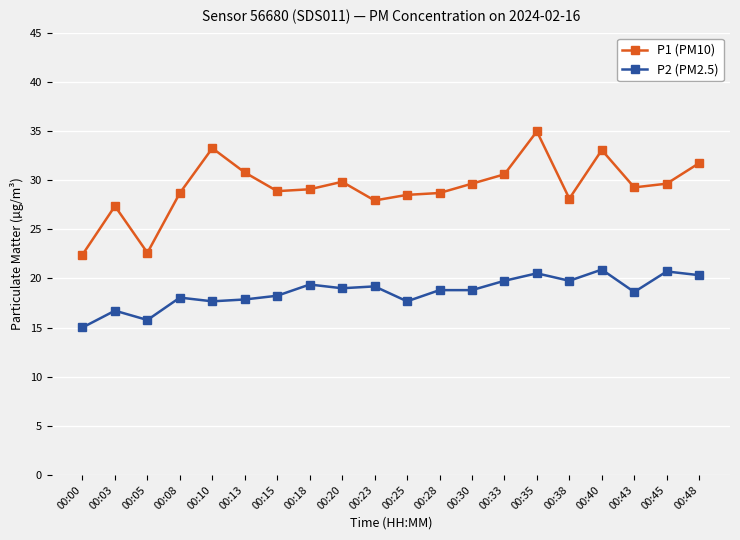

The P2 (PM2.5) series shows 33.5 at 00:28. True or false?

False